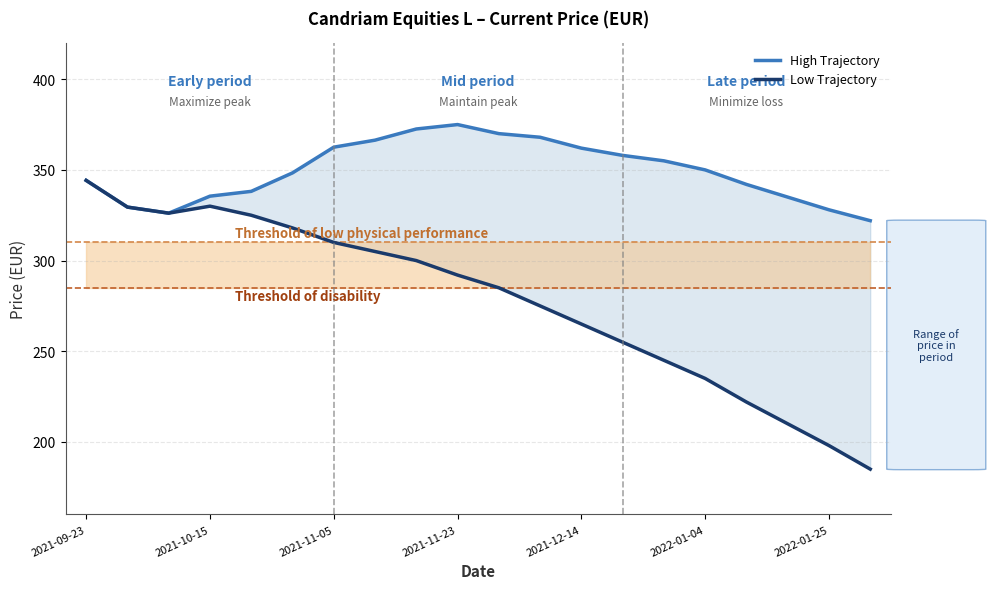

Reading right to left, what are all the values shown in this chart?

High Trajectory: 322.0	328.0	335.0	342.0	350.0	355.0	358.0	362.0	368.0	370.0	375.0	372.6	366.4	362.5	348.4	338.2	335.5	326.1	329.5	344.2
Low Trajectory: 185.0	198.0	210.0	222.0	235.0	245.0	255.0	265.0	275.0	285.0	292.0	300.0	305.0	310.0	318.0	325.0	330.0	326.1	329.5	344.2